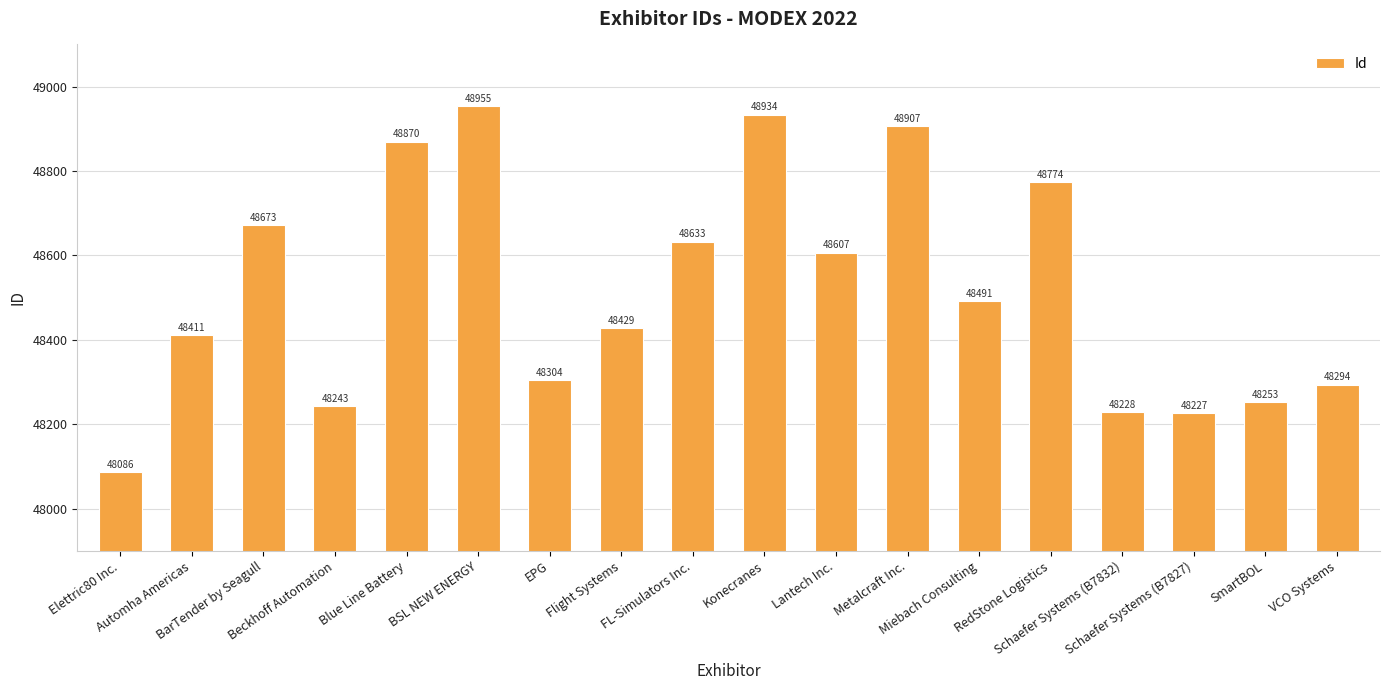

At which label does the data first exceed 48491?

BarTender by Seagull